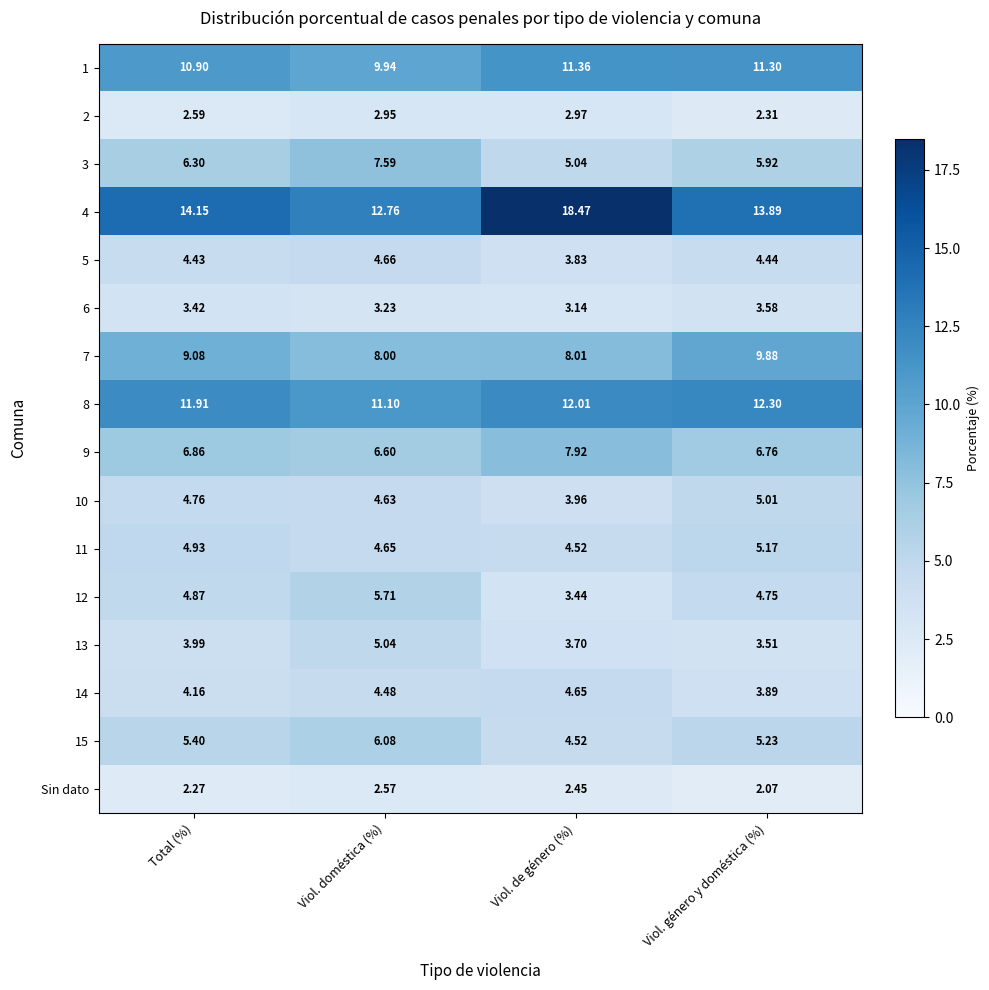

Rank the series at Viol. doméstica (%) from lowest to highest value.

Sin dato, 2, 6, 14, 10, 11, 5, 13, 12, 15, 9, 3, 7, 1, 8, 4